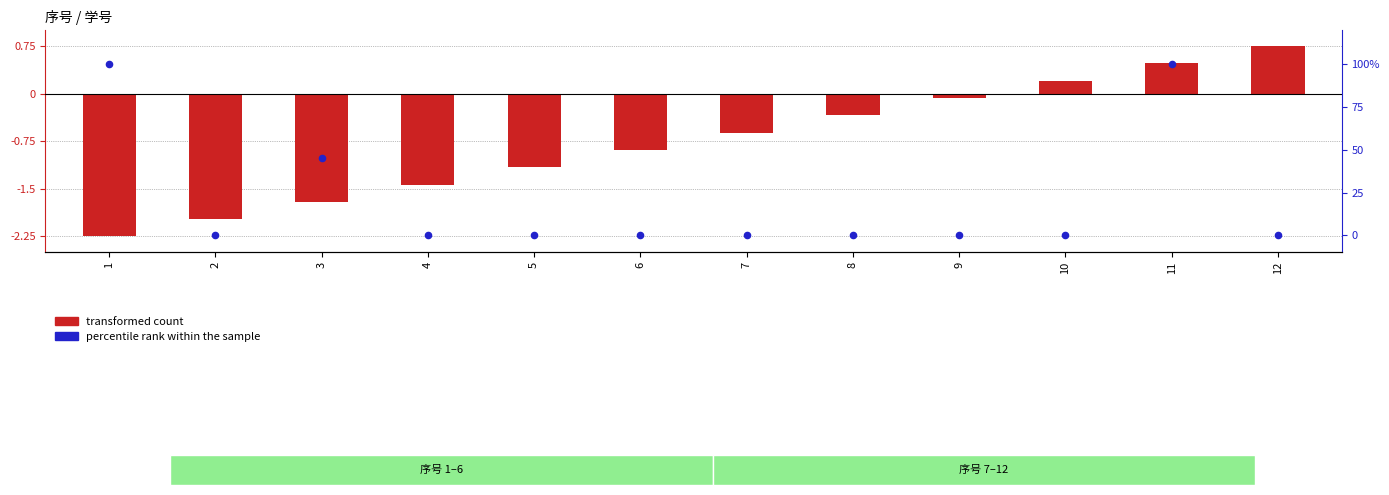

Which series reaches the minimum Y coordinate?

transformed count